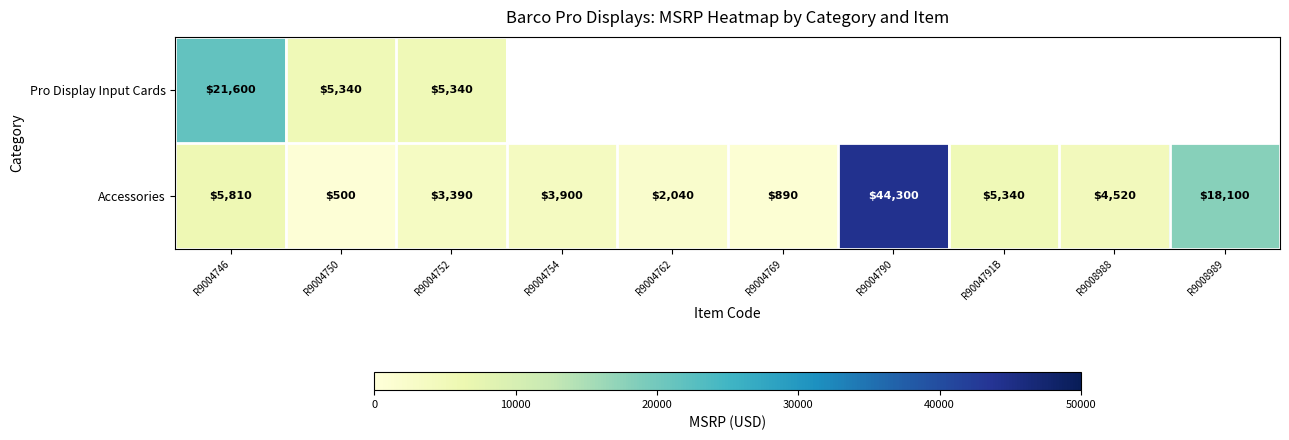

What is the difference between the maximum and minimum values in the Accessories series?

43800